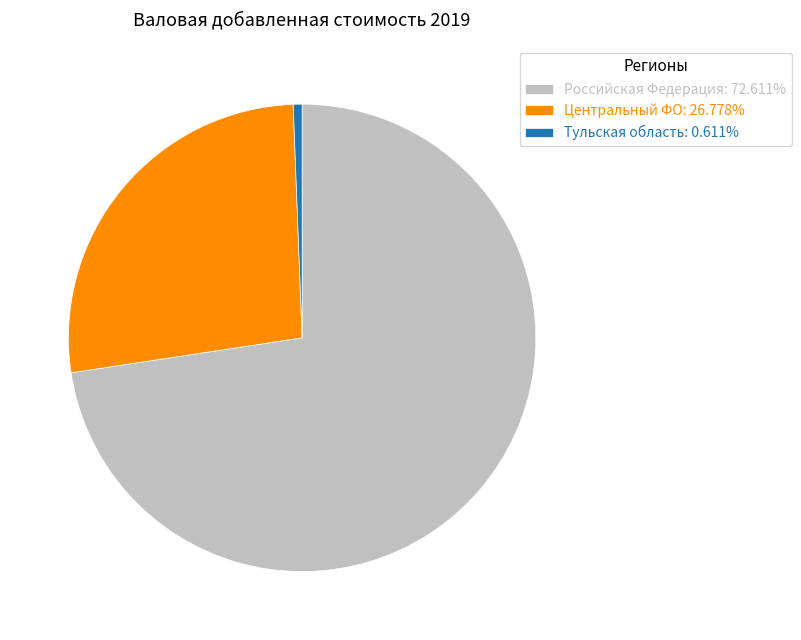

Do Центральный ФО: 26.778% and Тульская область: 0.611% together represent more than half of the pie?

No